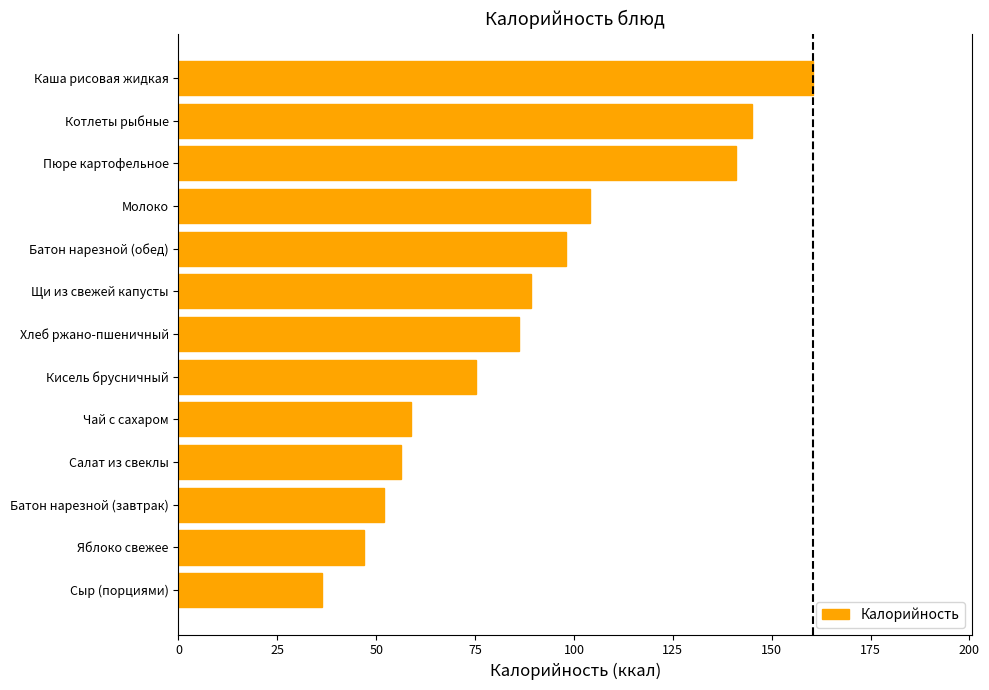

Count the number of data series in this chart.

1